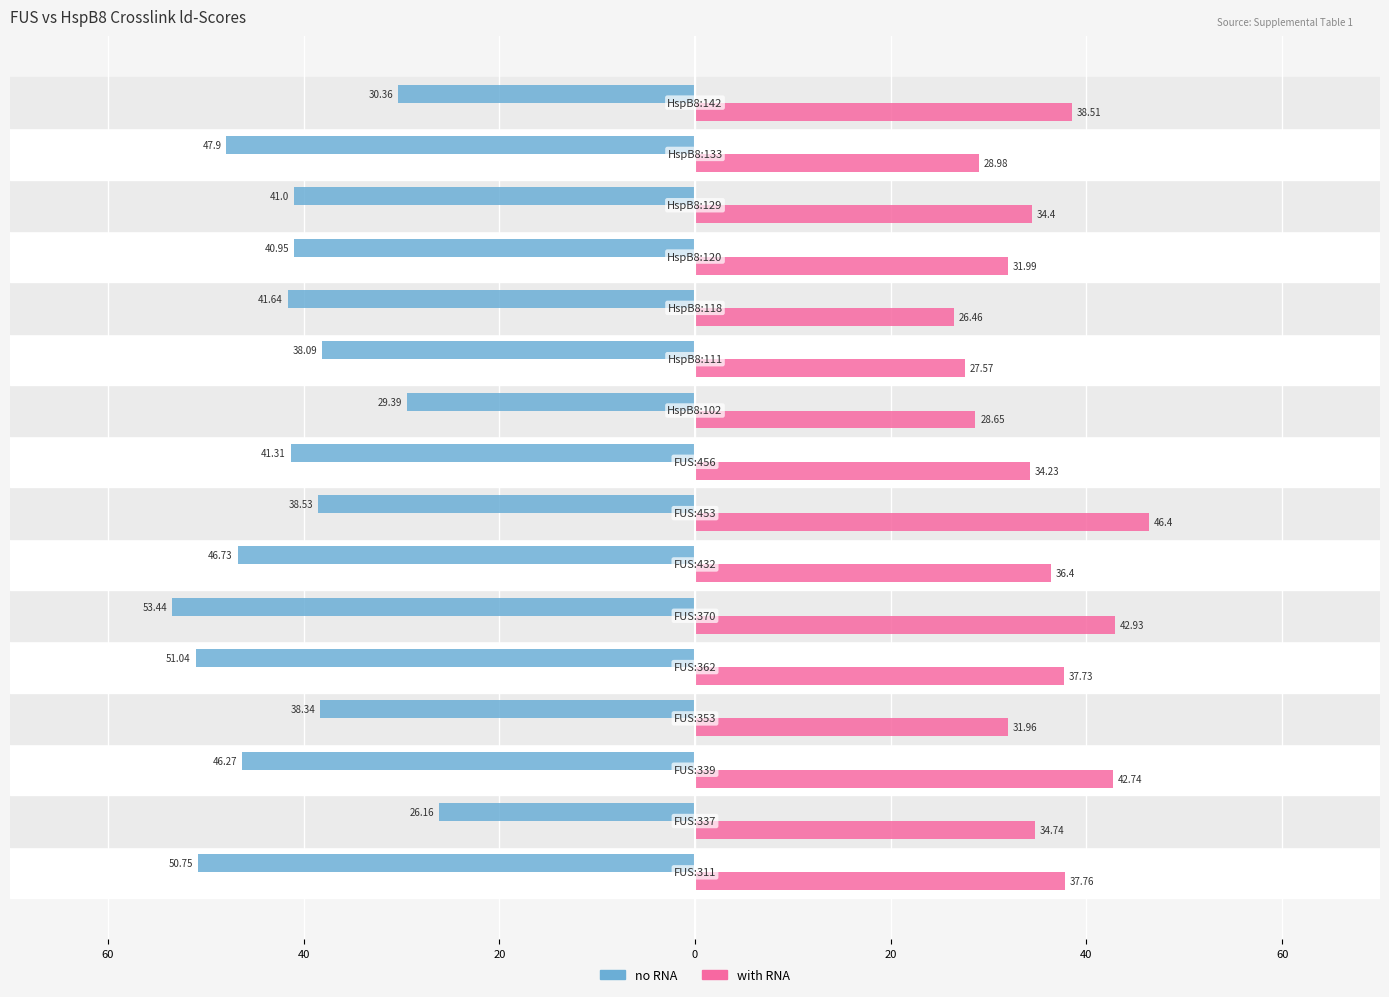

What are all the series names shown in the legend?

no RNA, with RNA